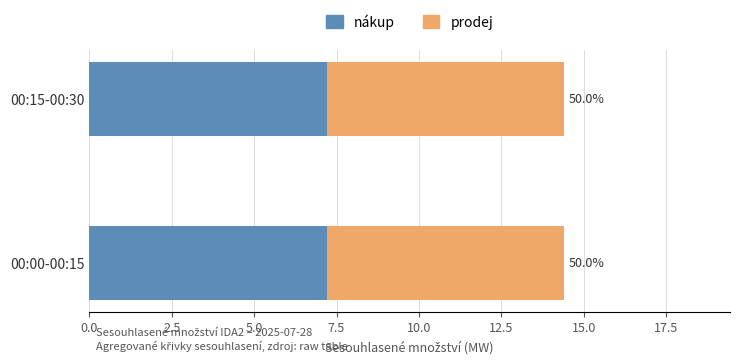

Which label corresponds to the largest value in the chart?

00:15-00:30